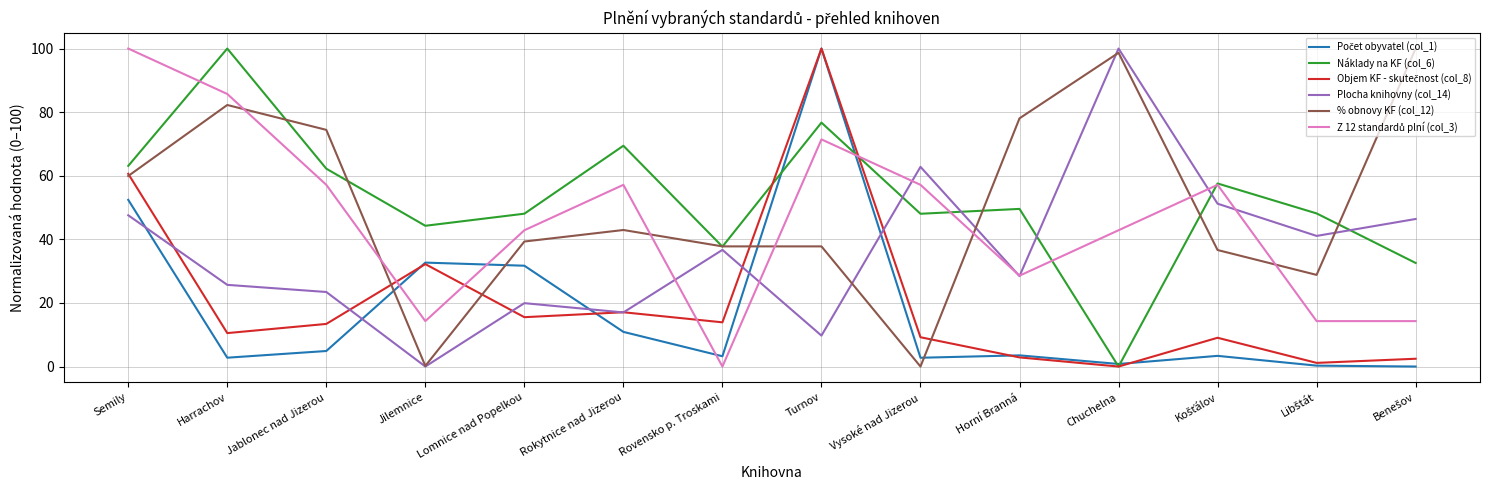

What position from the left is Horní Branná?

10